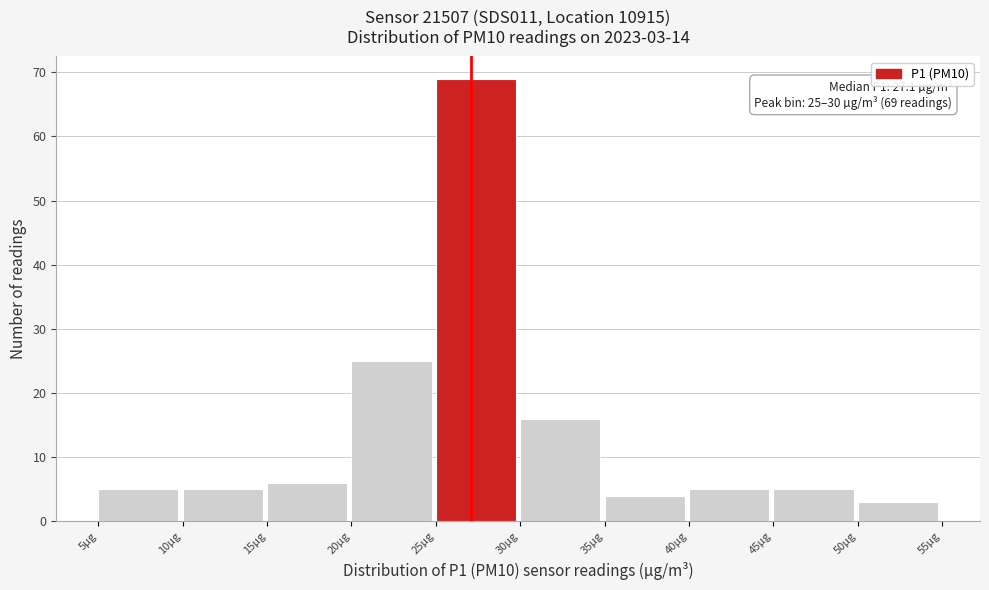

Over which range of the x-axis is the bar tallest?

25 to 30